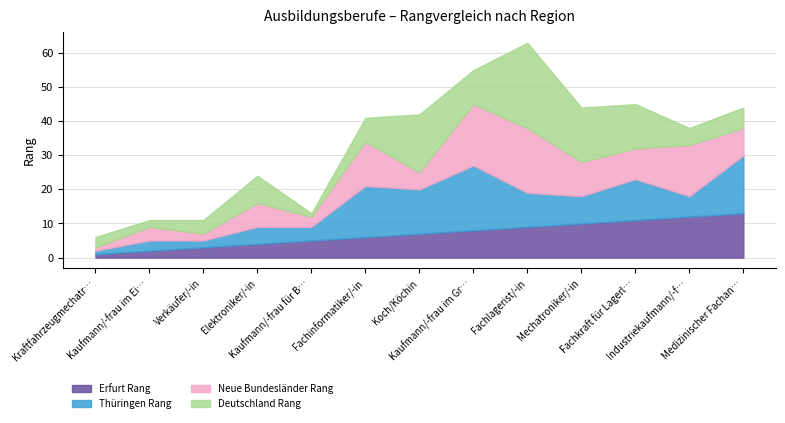

True or false: Erfurt Rang has a value of 3 at Verkäufer/-in.

True